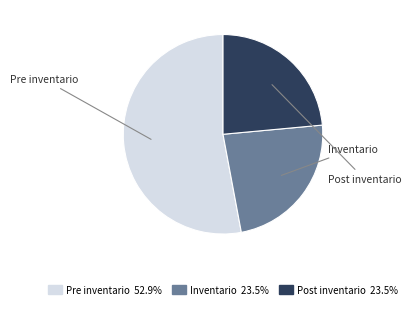

Combined, do Pre inventario and Post inventario account for over 50%?

Yes